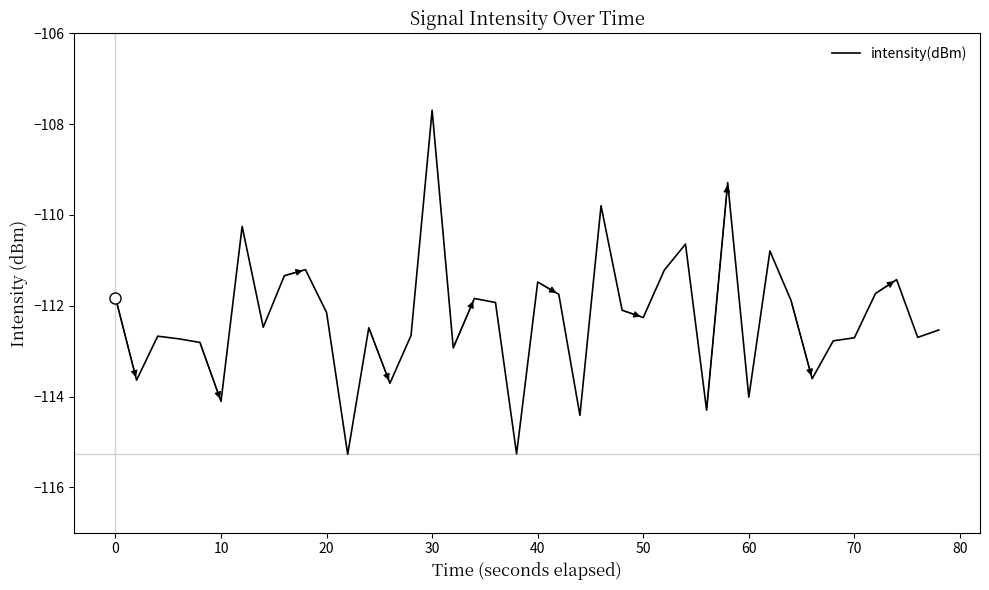

What is the minimum value shown in the chart?

-115.3